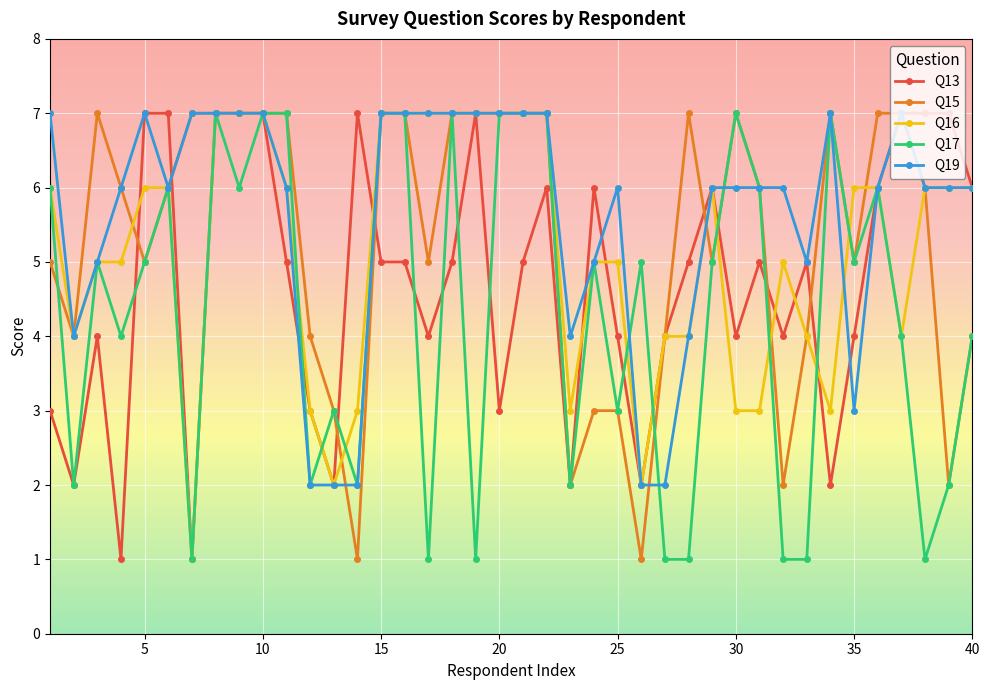

What is the maximum value for Q16?

7